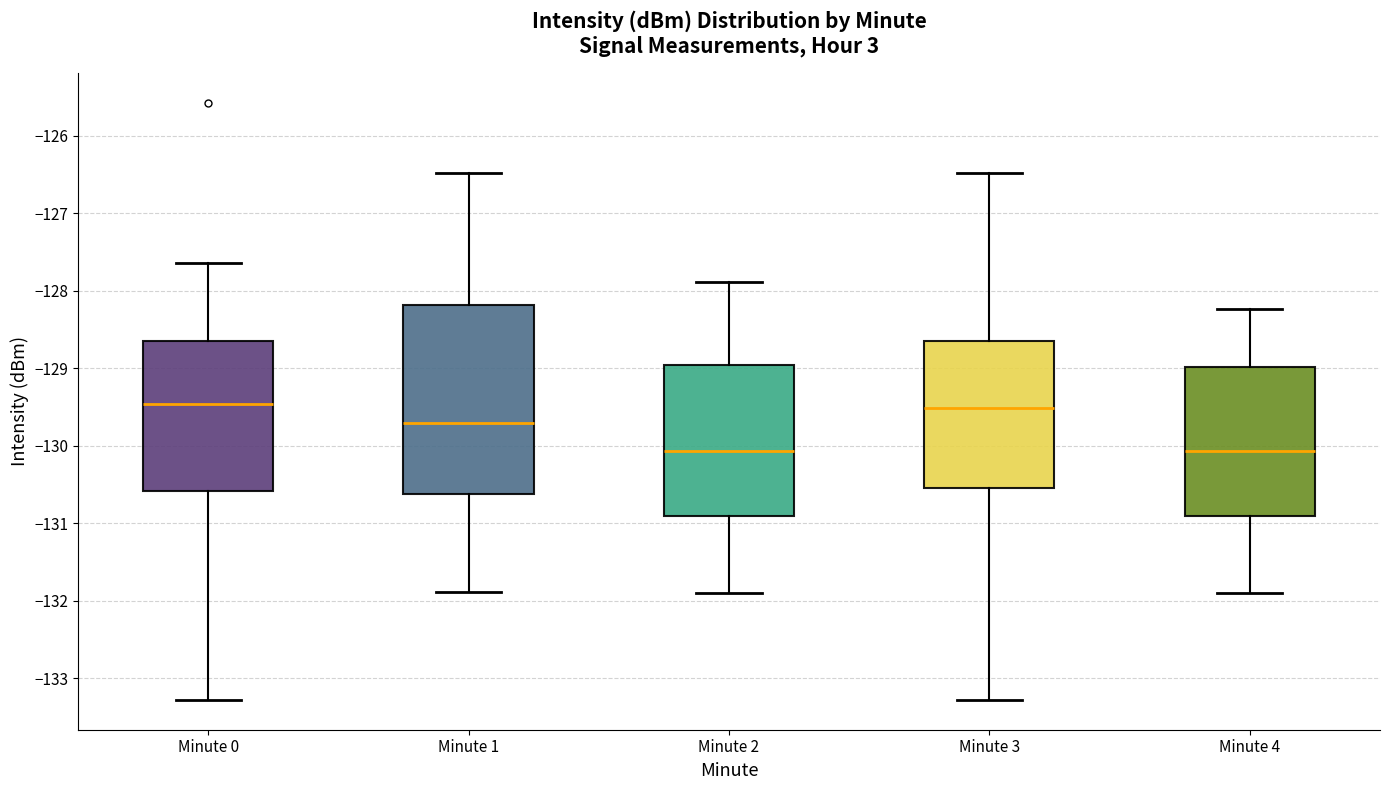

Reading left to right, transcribe this box plot: for each box, give where its median line is, the range the box spans, and where its two whiskers end, as read against the y-axis. The values are not printed on the chart, so give them approximately, as read against the axis.

Minute 0: median -129.5, box -130.6 to -128.7, whiskers -133.3 to -127.6
Minute 1: median -129.7, box -130.6 to -128.2, whiskers -131.9 to -126.5
Minute 2: median -130.1, box -130.9 to -129.0, whiskers -131.9 to -127.9
Minute 3: median -129.5, box -130.5 to -128.7, whiskers -133.3 to -126.5
Minute 4: median -130.1, box -130.9 to -129.0, whiskers -131.9 to -128.2